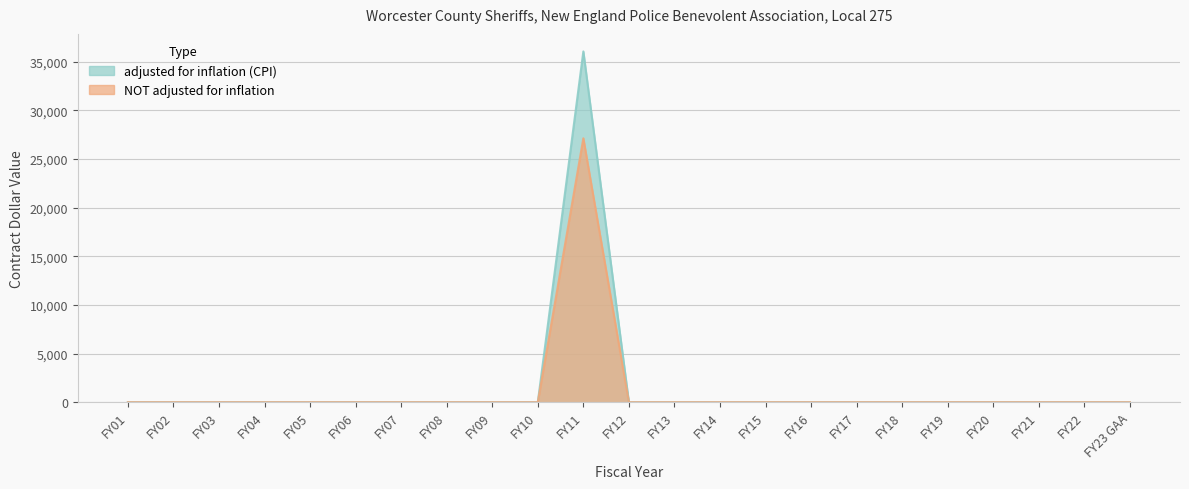

What is the sum of all NOT adjusted for inflation values?

27121